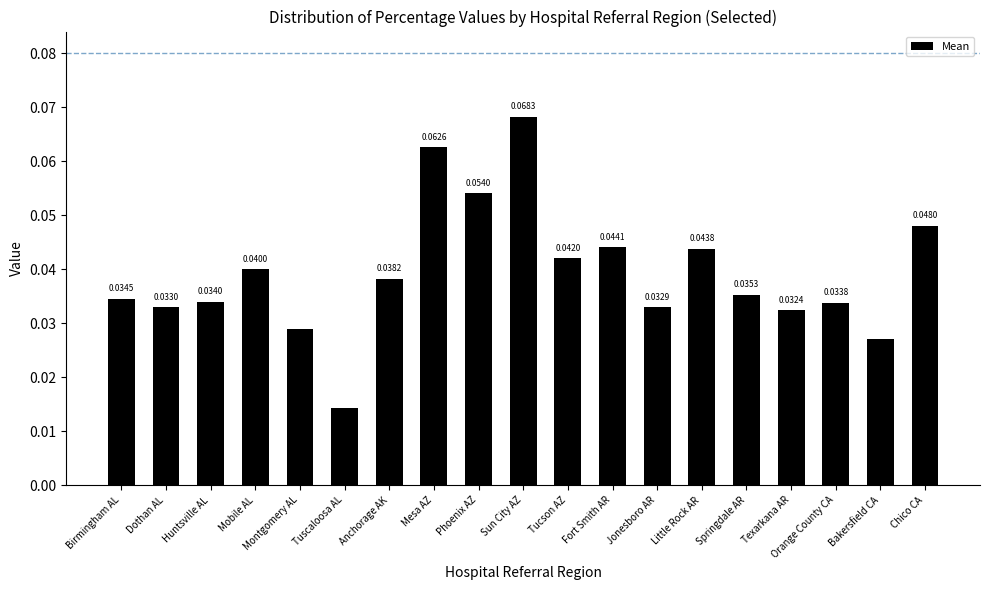

Between Anchorage AK and Mesa AZ, which is larger?

Mesa AZ